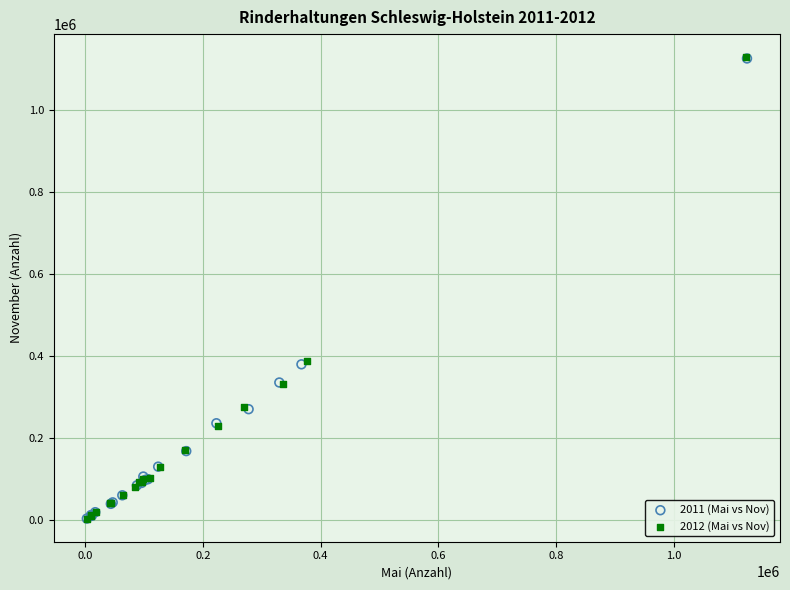

What are all the series names shown in the legend?

2011 (Mai vs Nov), 2012 (Mai vs Nov)